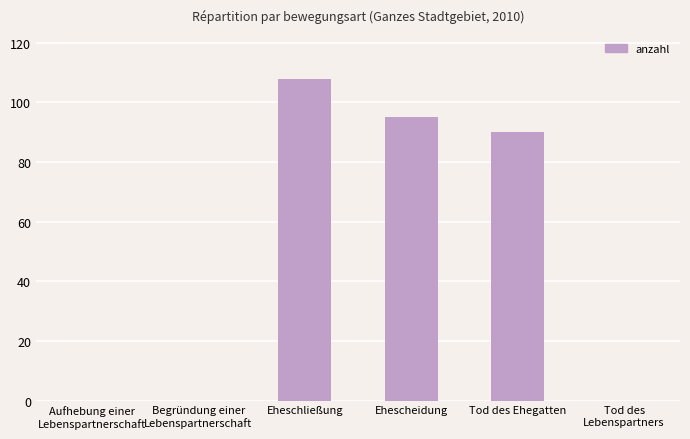

What is the change in value from Eheschließung to Tod des Ehegatten?

-18